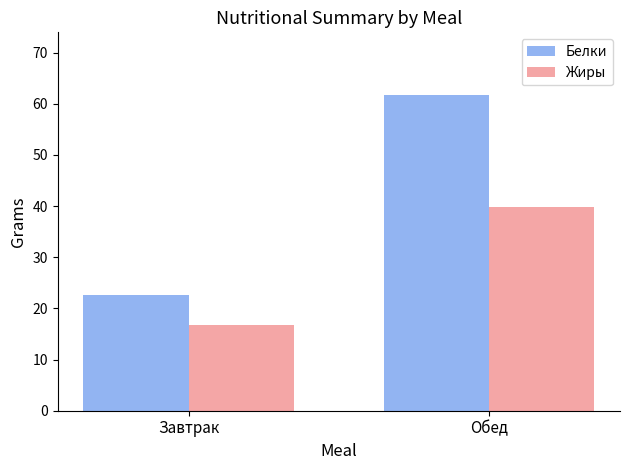

How many bars are there in each group?

2